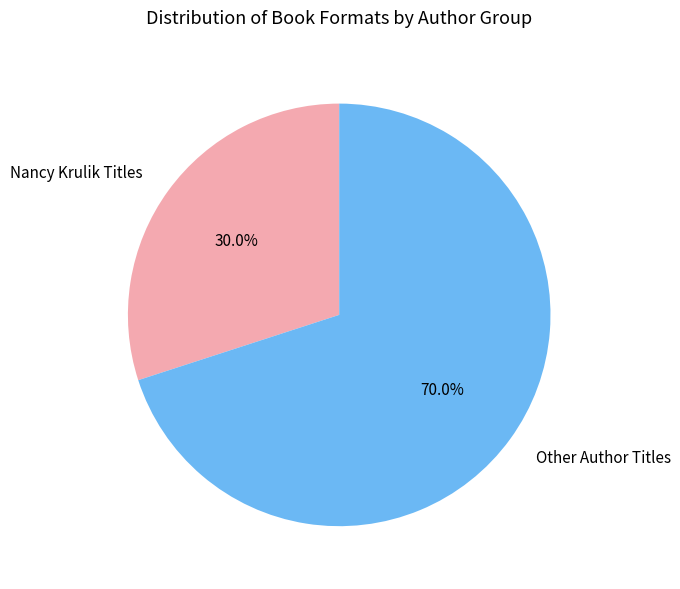

To the nearest percent, what is the average slice percentage?

50%